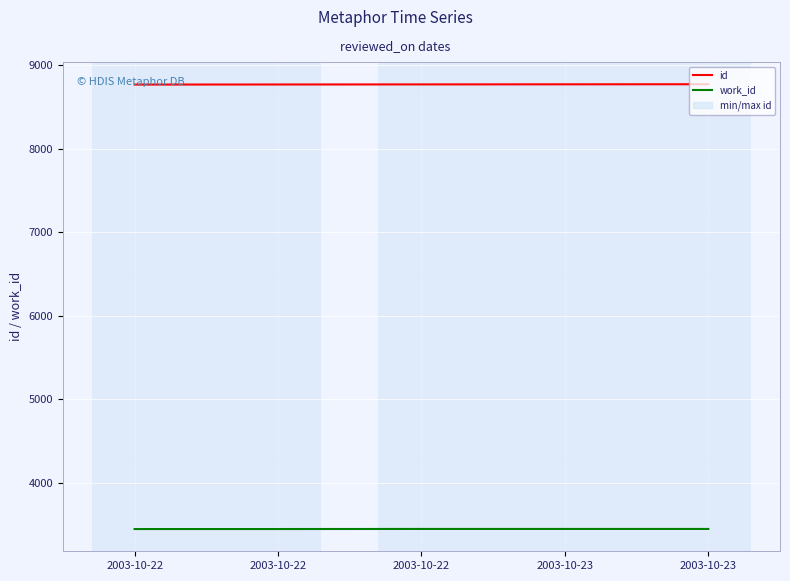

True or false: work_id has a value of 1039 at 2003-10-23.

False